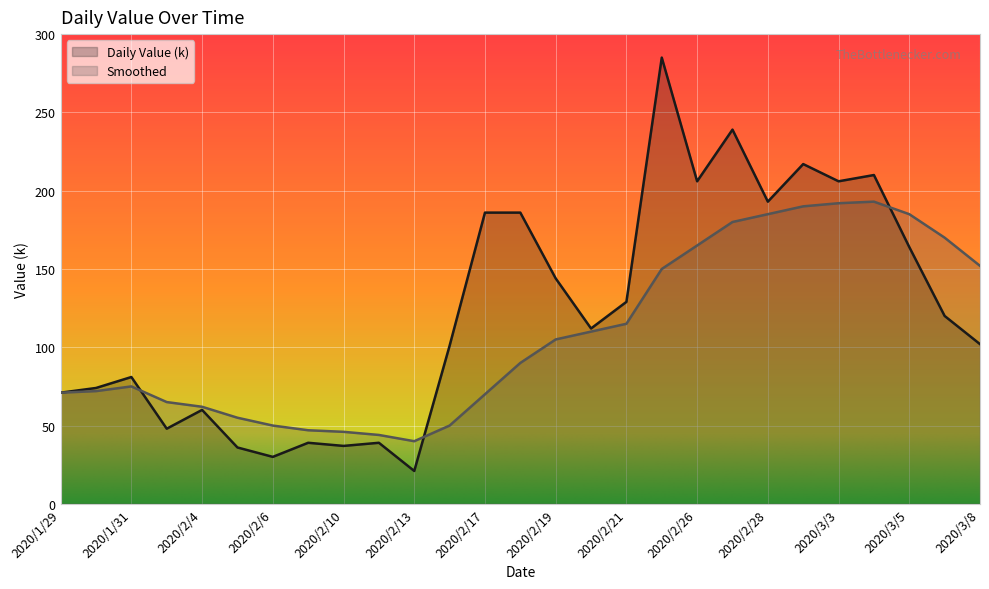

What is the label of the 24th point from the left?

2020/3/4